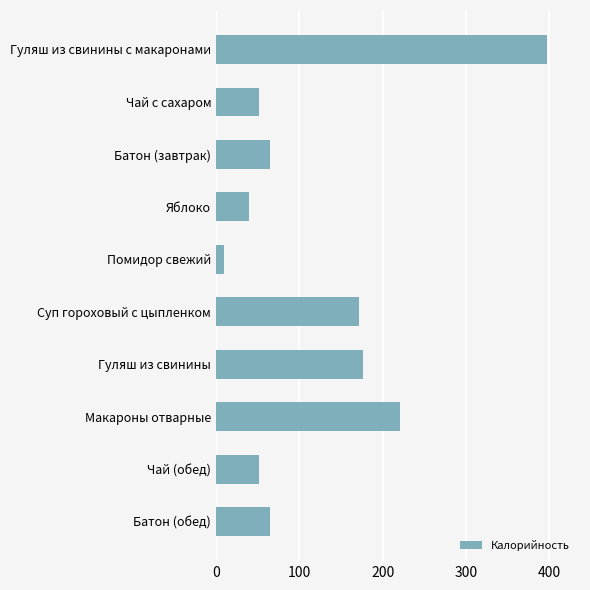

Reading top to bottom, what are all the values shown in this chart?

Гуляш из свинины с макаронами=396.9	Чай с сахаром=52.0	Батон (завтрак)=65.0	Яблоко=40.0	Помидор свежий=10.0	Суп гороховый с цыпленком=171.9	Гуляш из свинины=176.8	Макароны отварные=220.3	Чай (обед)=52.0	Батон (обед)=65.0